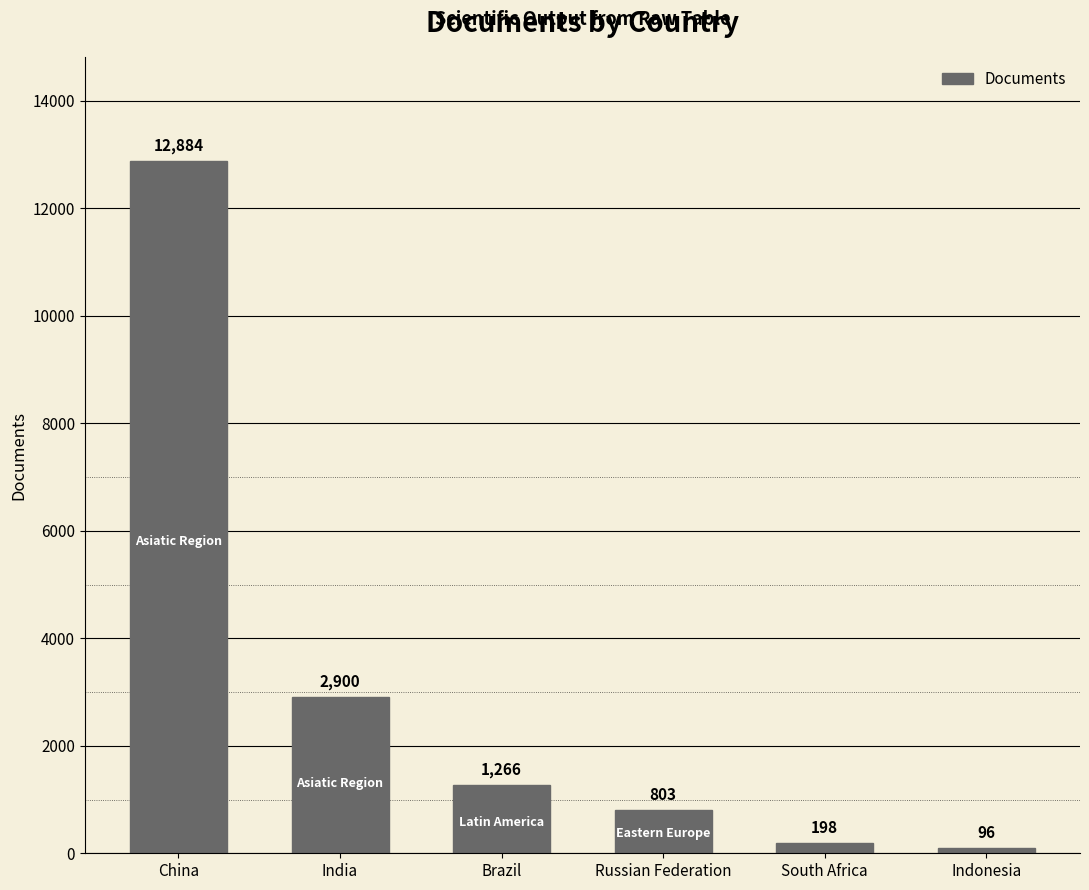

List the labels in order of value, largest first.

China, India, Brazil, Russian Federation, South Africa, Indonesia